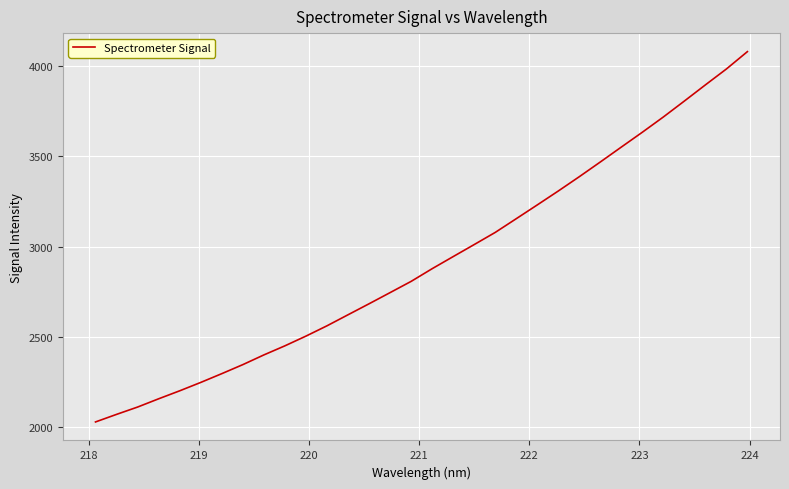

Reading right to left, list all the values displayed in this chart.

4079.7	3983.7	3895.7	3806.4	3718.2	3633.8	3551.7	3469.1	3387.7	3308.6	3231.5	3155.2	3079.3	3012.1	2945.6	2878.6	2808.4	2746.2	2684.4	2623.6	2562.5	2505.5	2451.7	2401.4	2347.7	2297.7	2249.1	2202.7	2158.5	2112.8	2072.3	2030.4